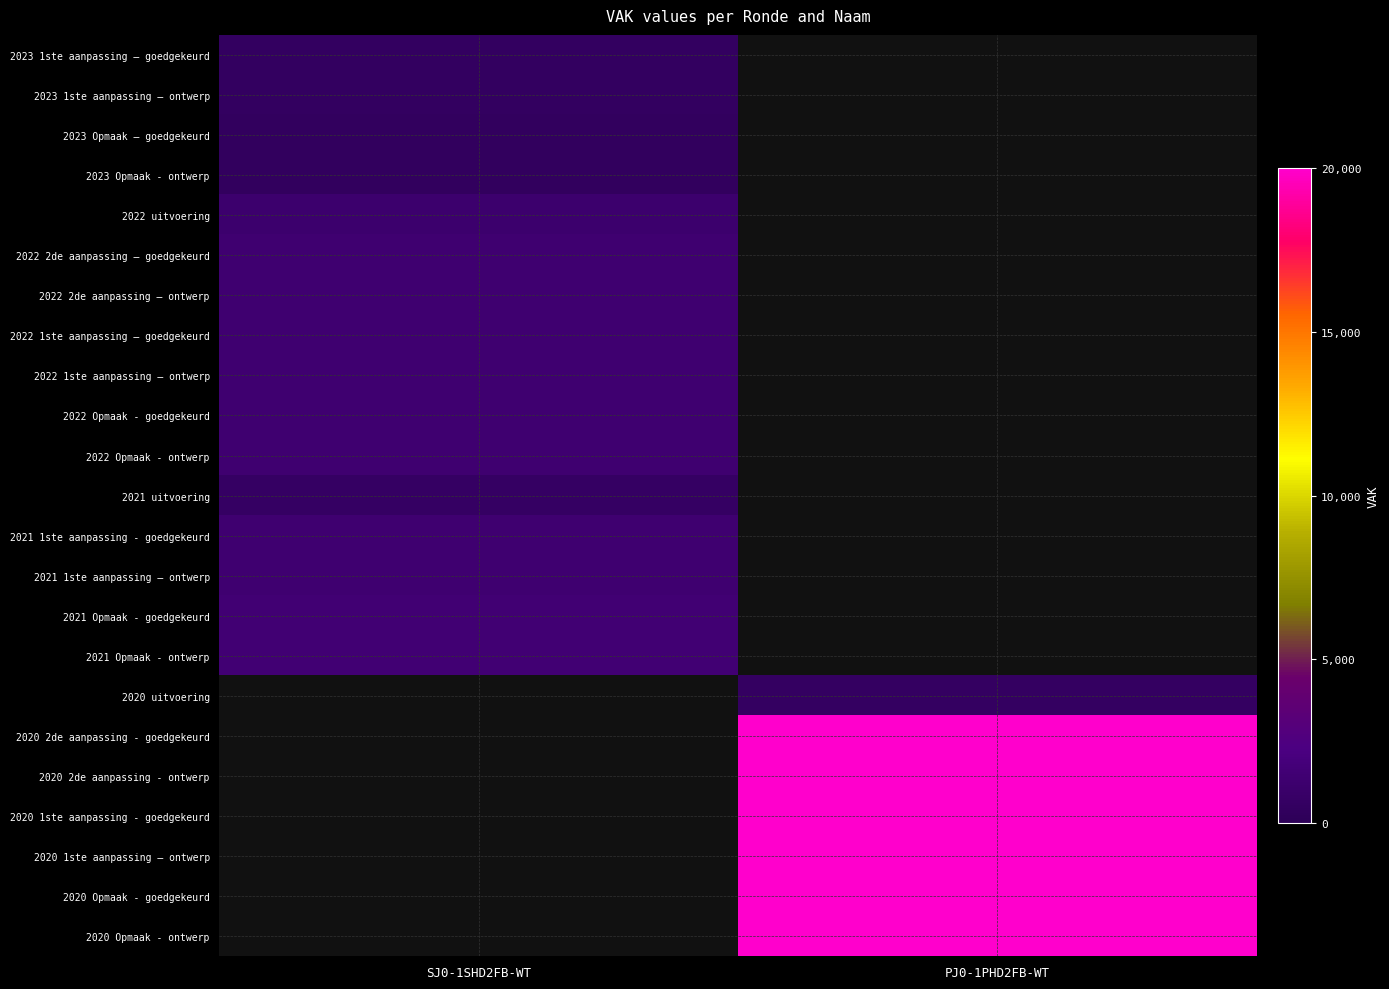

At how many categories does at least one series exceed 7131?

1